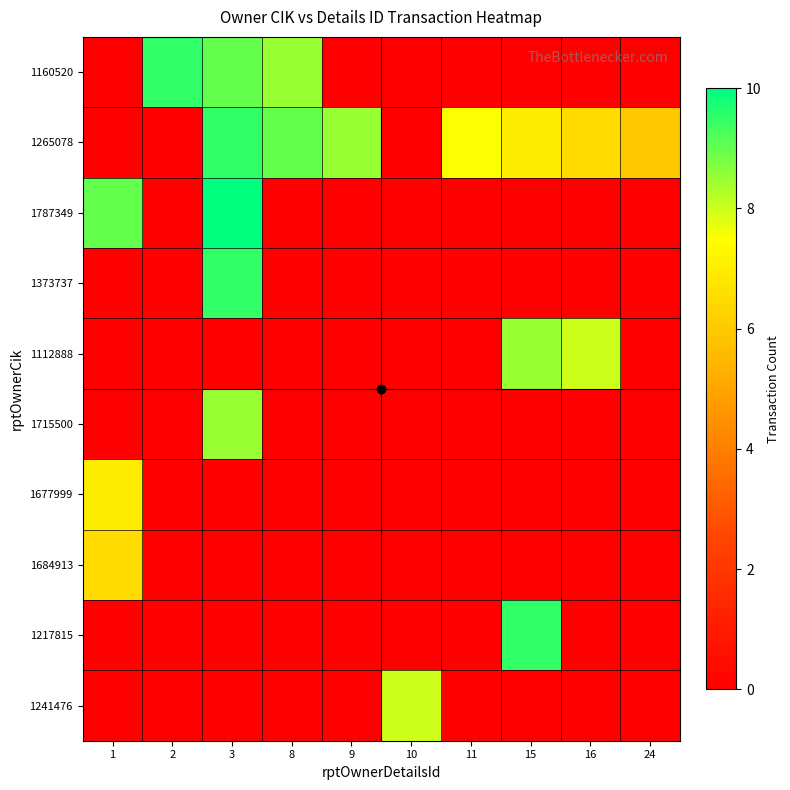

How many distinct data groups are displayed?

10